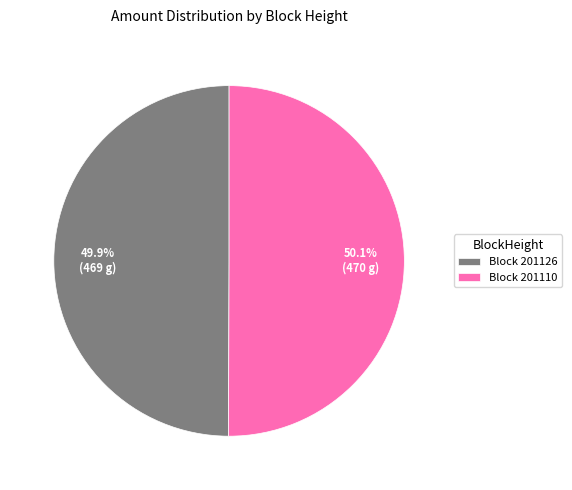

What percentage is NOT represented by Block 201126?

50.1%